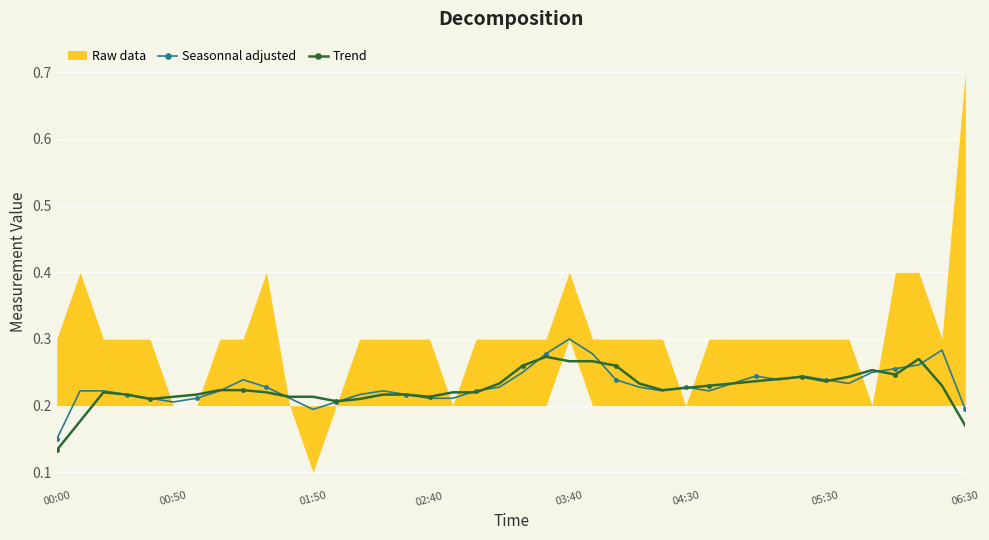

What is the smallest value displayed?

0.1